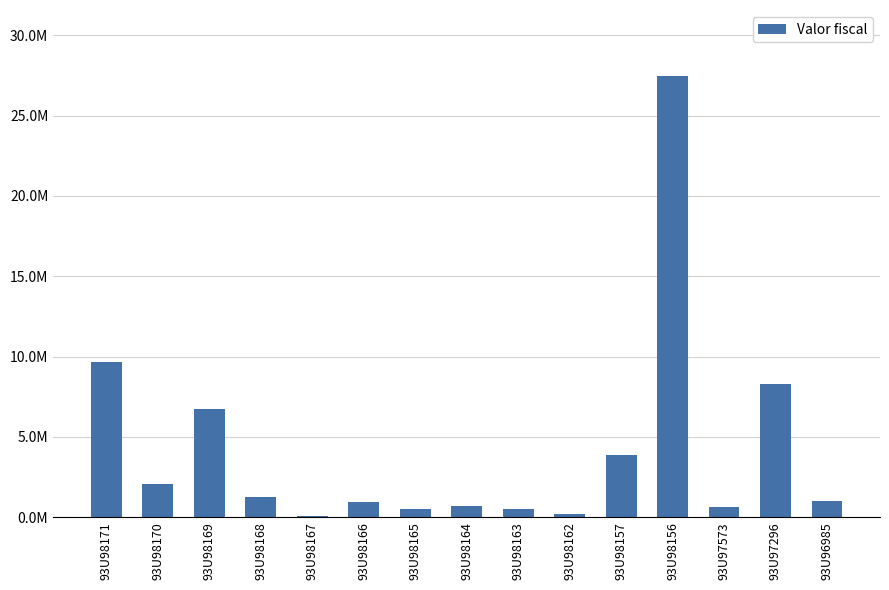

Reading left to right, what are all the values shown in this chart?

9681416.2	2091000.0	6761070.0	1264418.4	91080.0	940500.0	534000.0	697500.0	542205.0	189345.0	3884388.0	27460091.1	657531.0	8274255.2	1001621.2